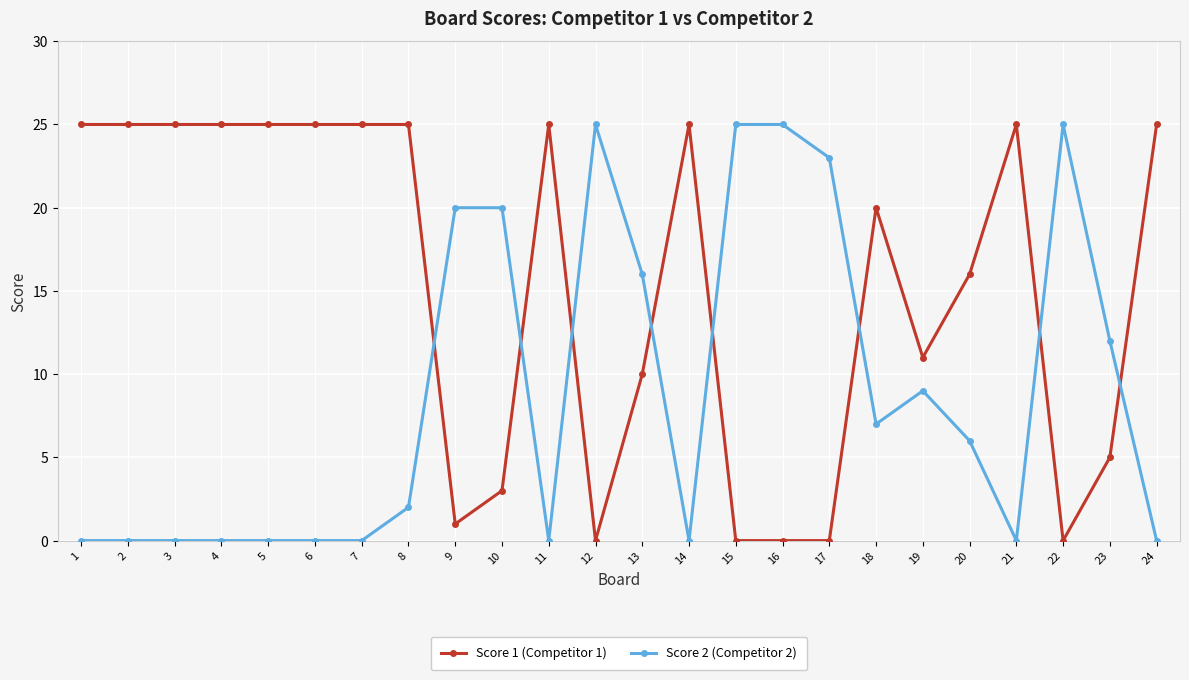

True or false: Score 1 (Competitor 1) has more than 1 points higher than both neighbors.

True